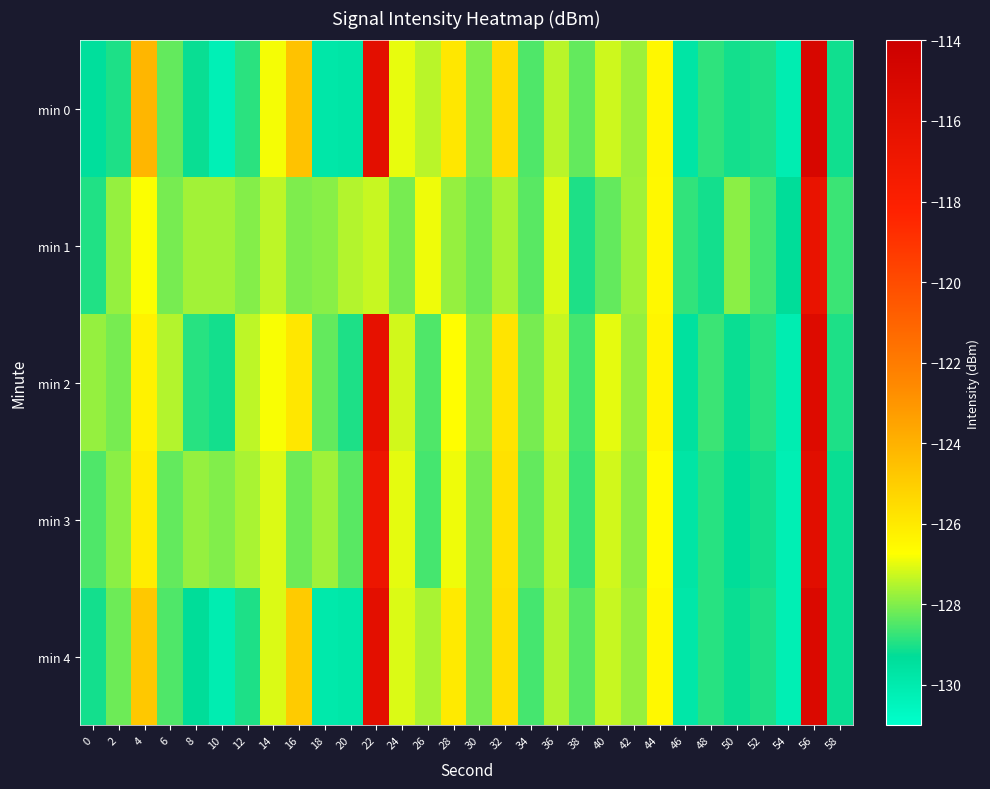

Which series has the widest spread of values?

min 0